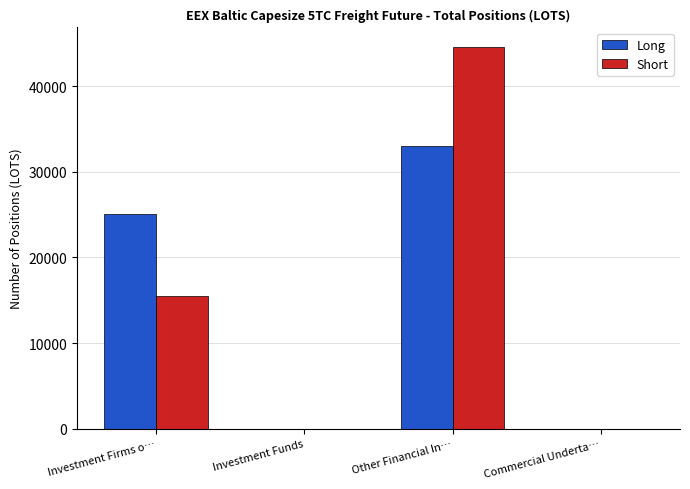

Where does the Short series first go above 15470?

Investment Firms o…